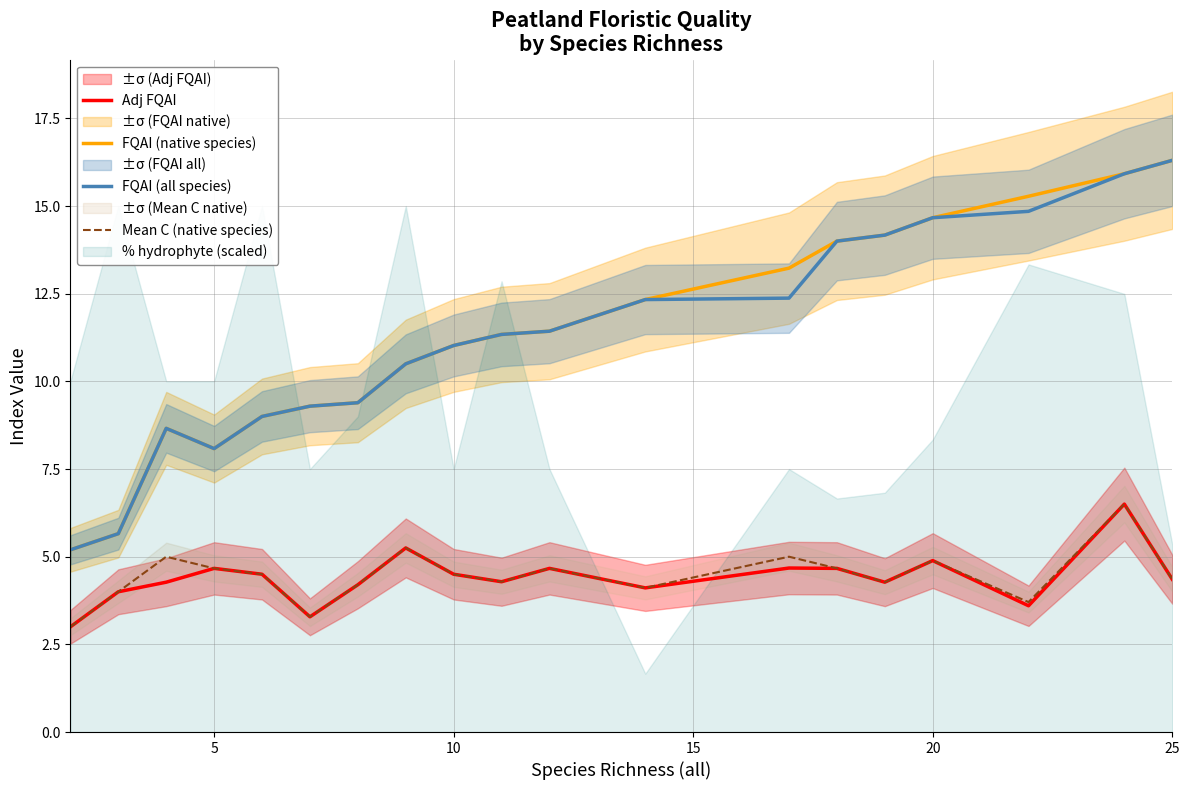

What is the highest value of the FQAI (native species) series?

16.3